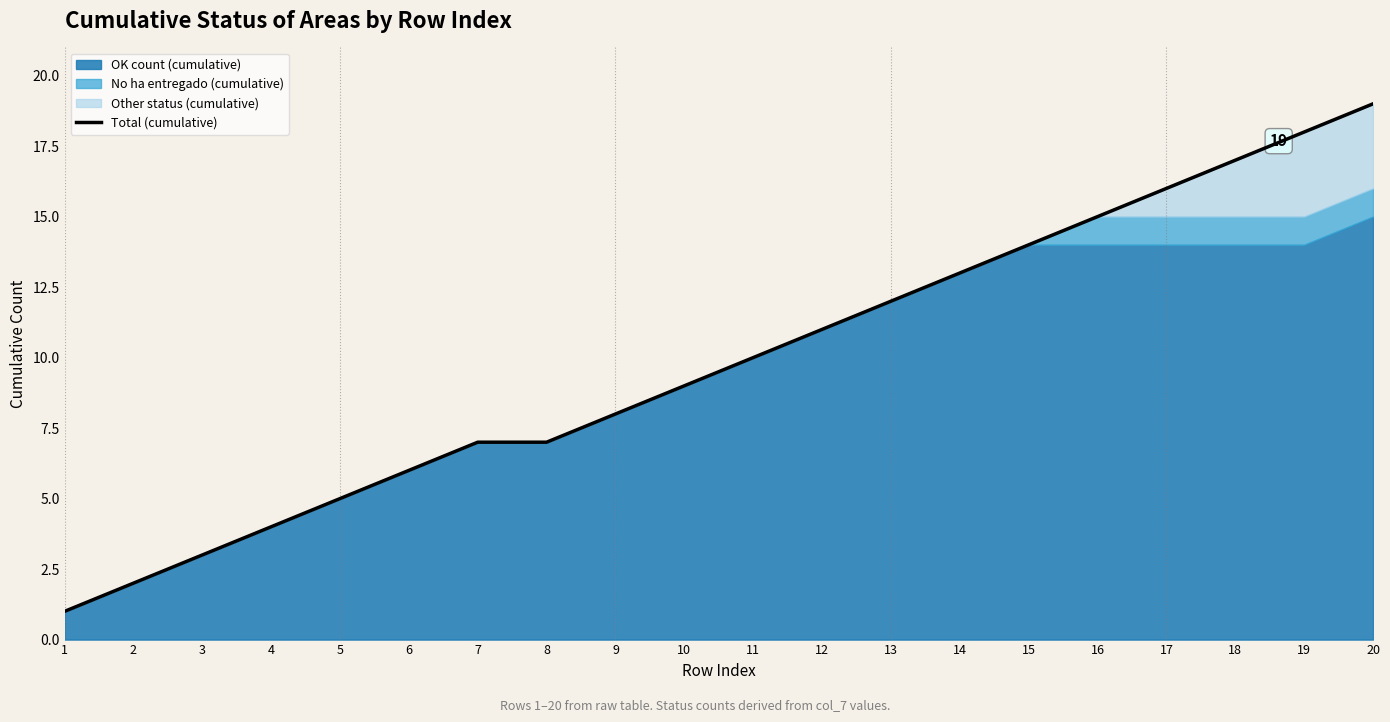

True or false: the data shows 0 at 1.

False